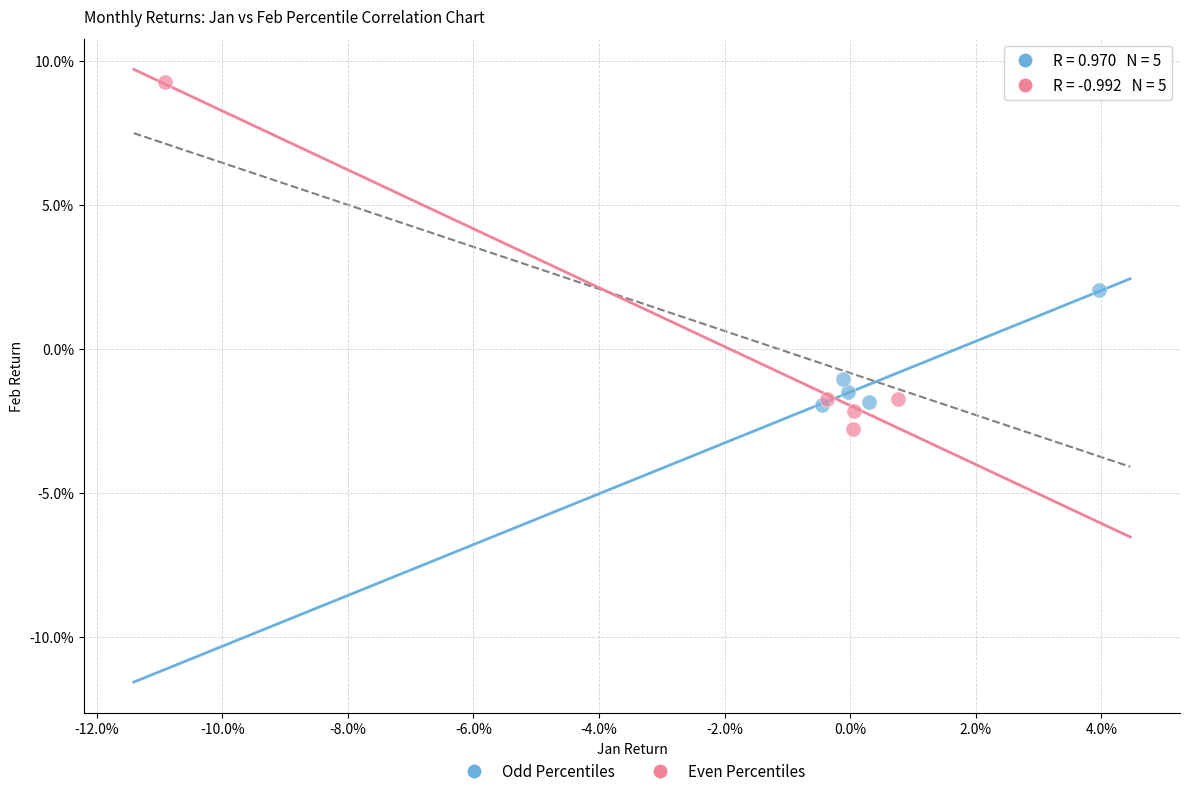

Which series has the largest Y range (max minus min)?

Even Percentiles